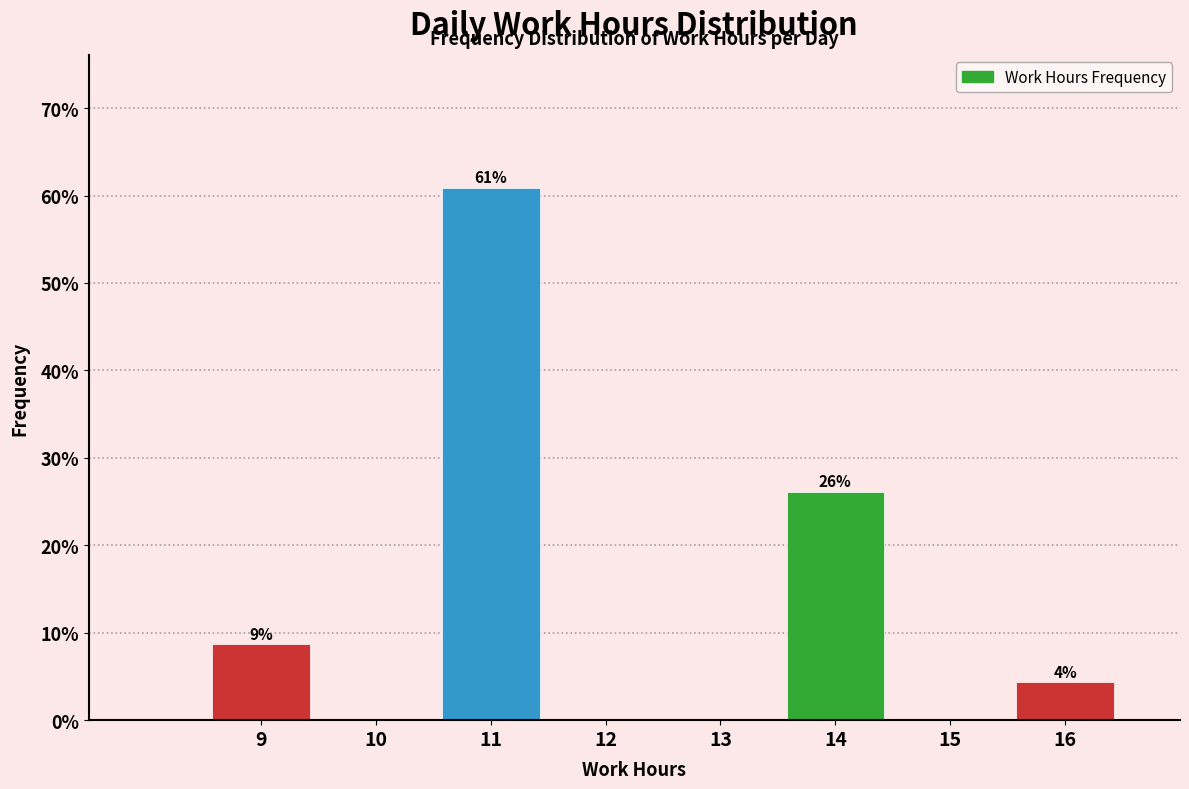

Over which range of the x-axis is the bar tallest?

10.5 to 11.5